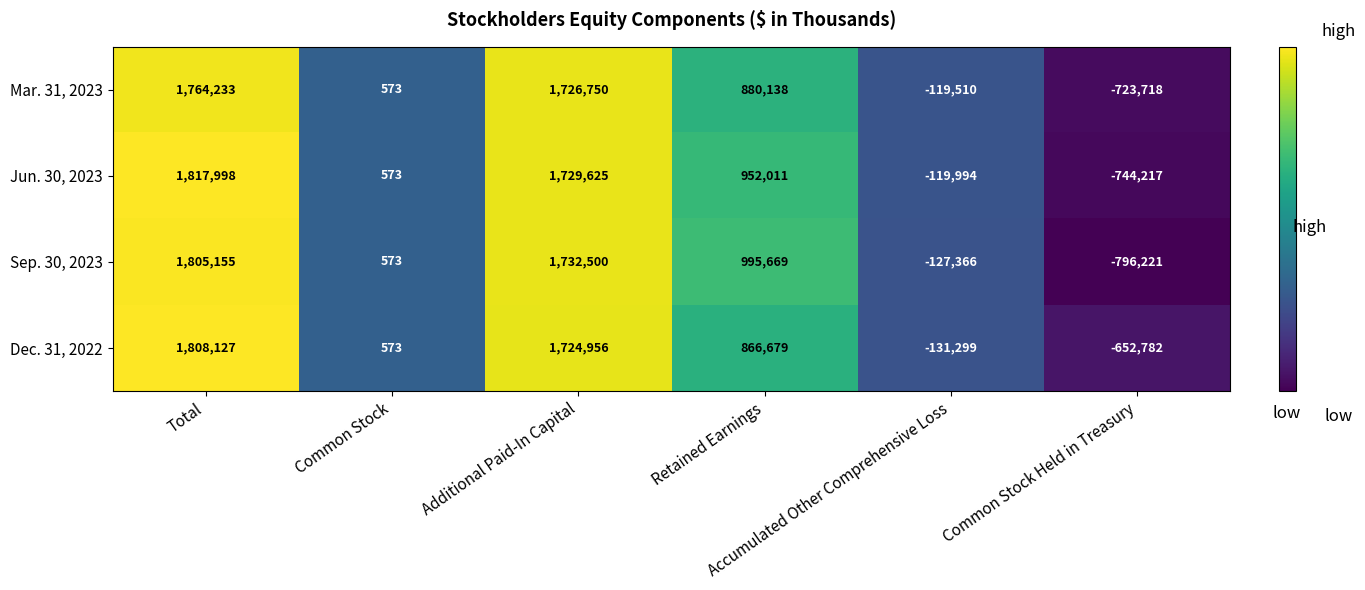

Which series has the largest total across all categories?

Jun. 30, 2023